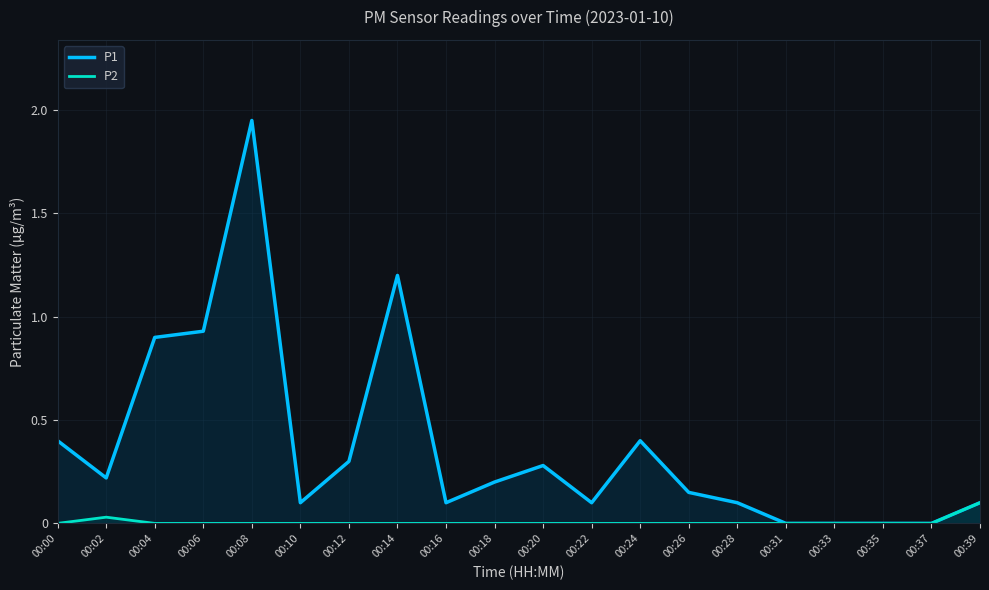

List the series in order of their overall mean, highest first.

P1, P2